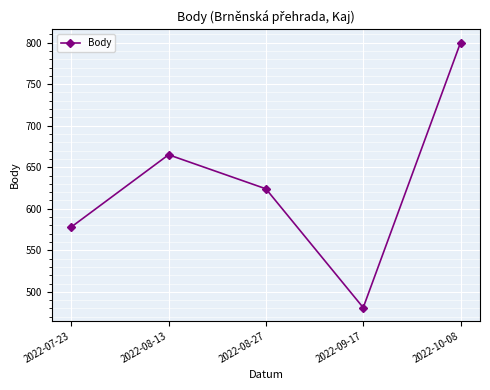

The value at 2022-07-23 is 578. True or false?

True